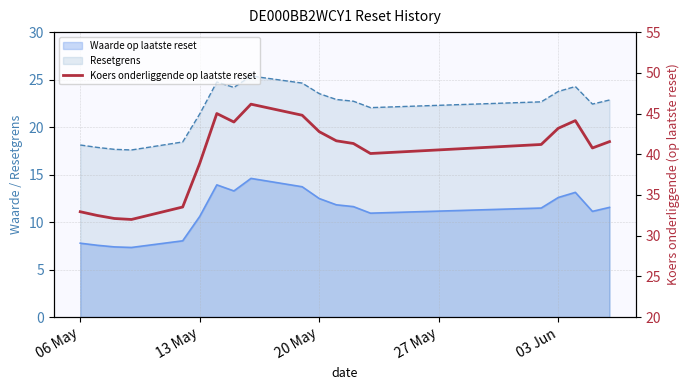

True or false: the data shows 43.2 at 03 Jun.

True